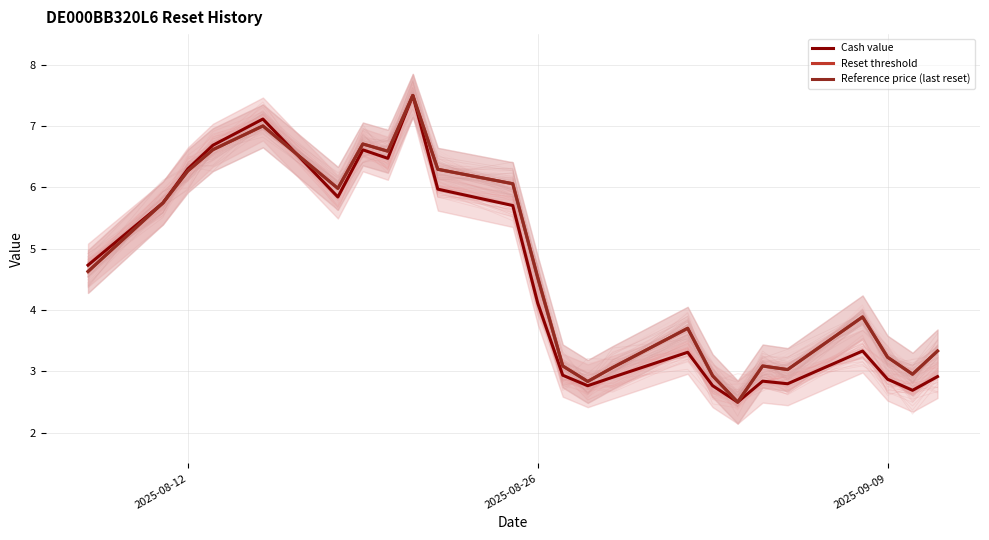

What is the maximum value for Cash value?

7.5